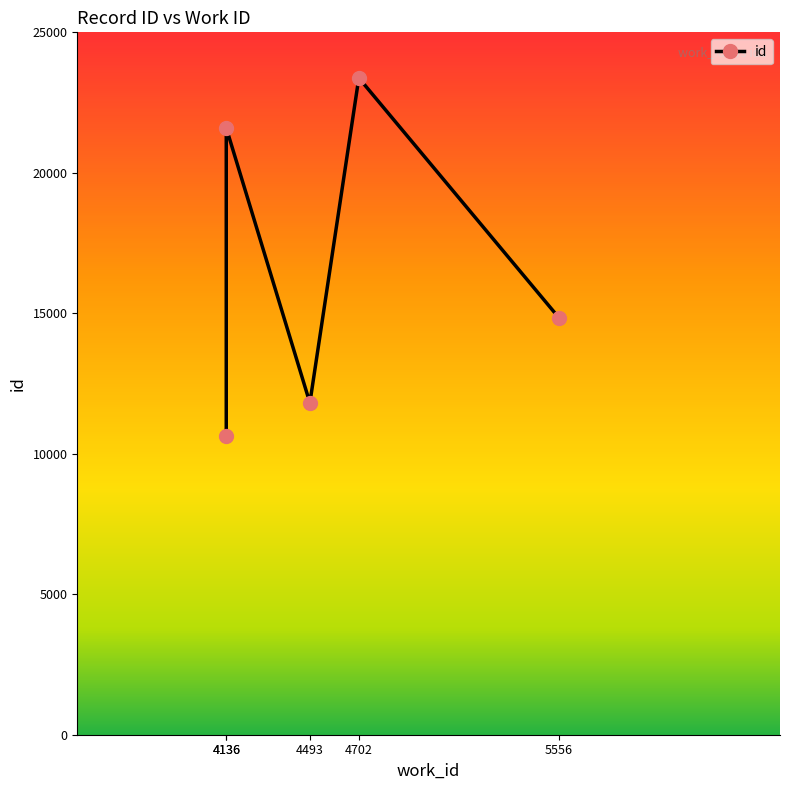

How many values are below 14842?

2